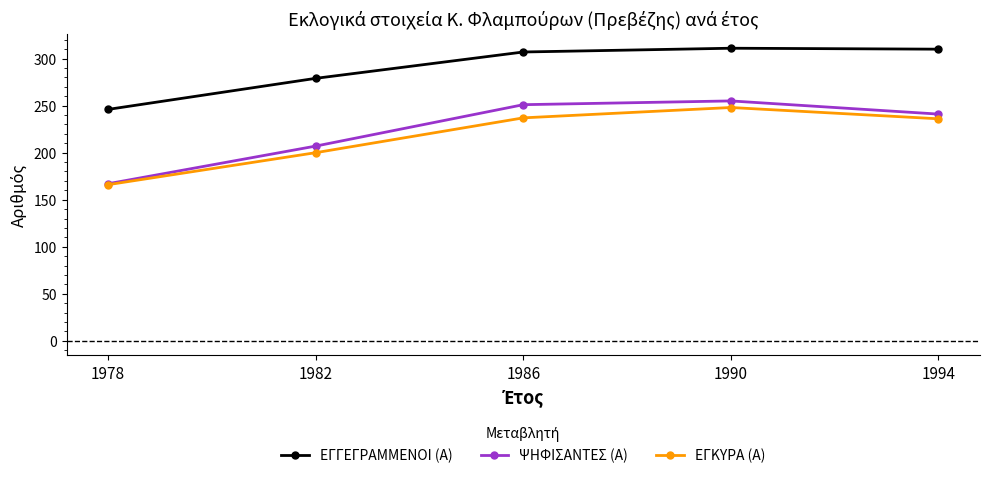

What is the difference between the ΨΗΦΙΣΑΝΤΕΣ (Α) values at 1978 and 1990?

88